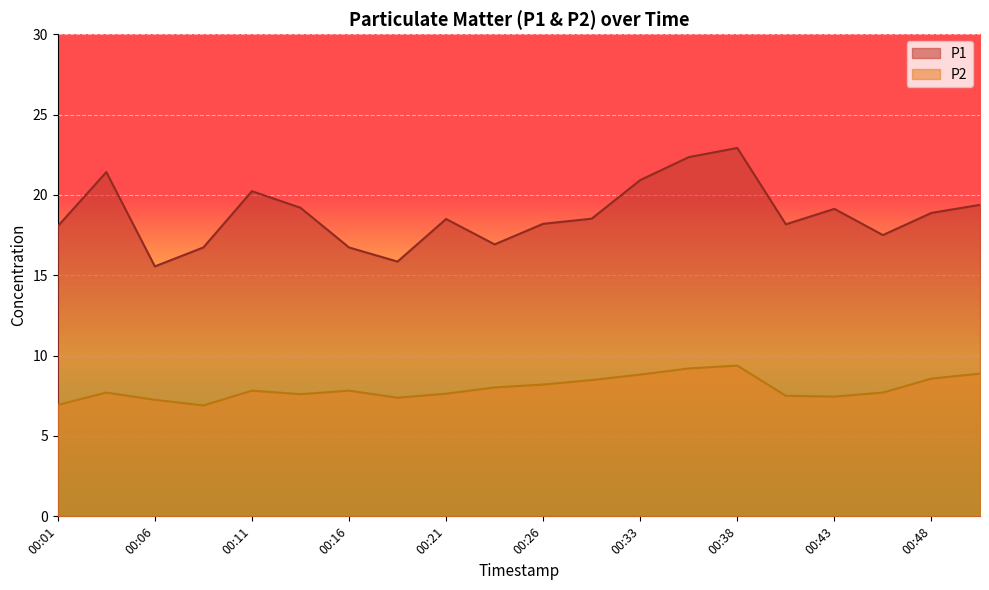

True or false: P2 and P1 cross at least once.

False